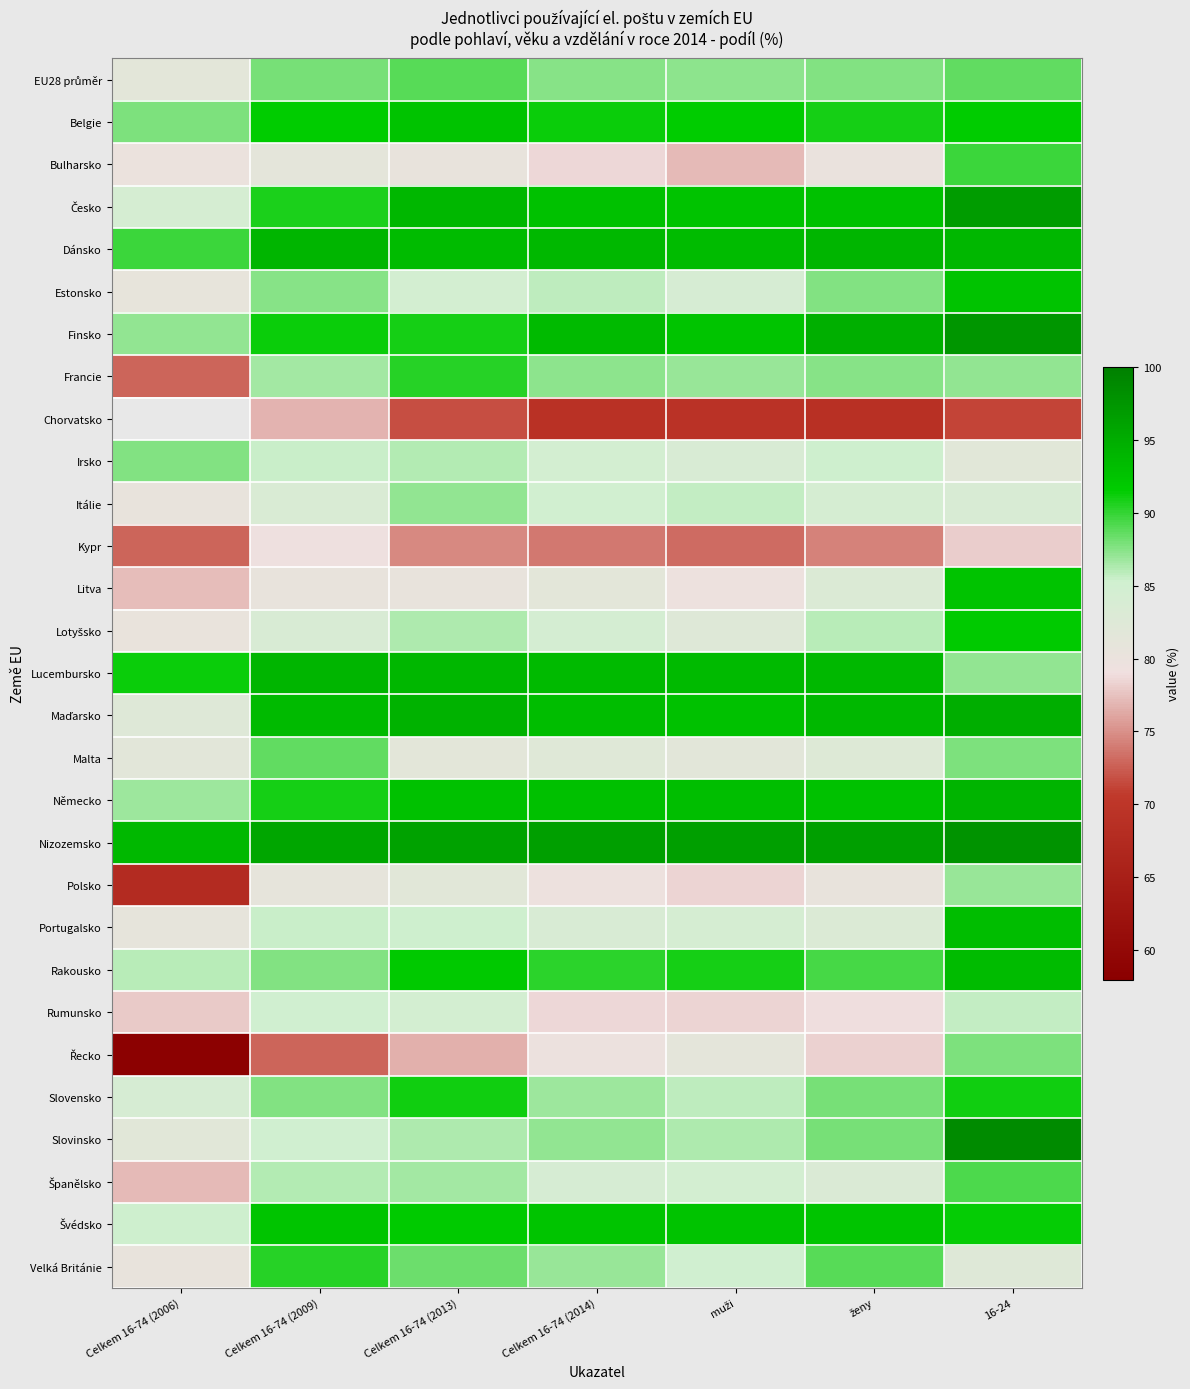

At ženy, list the series in order from smallest to largest.

Chorvatsko, Kypr, Řecko, Rumunsko, Bulharsko, Polsko, Malta, Litva, Portugalsko, Španělsko, Itálie, Irsko, Lotyšsko, Francie, Estonsko, EU28 průměr, Slovensko, Slovinsko, Velká Británie, Rakousko, Belgie, Švédsko, Německo, Česko, Maďarsko, Lucembursko, Dánsko, Finsko, Nizozemsko